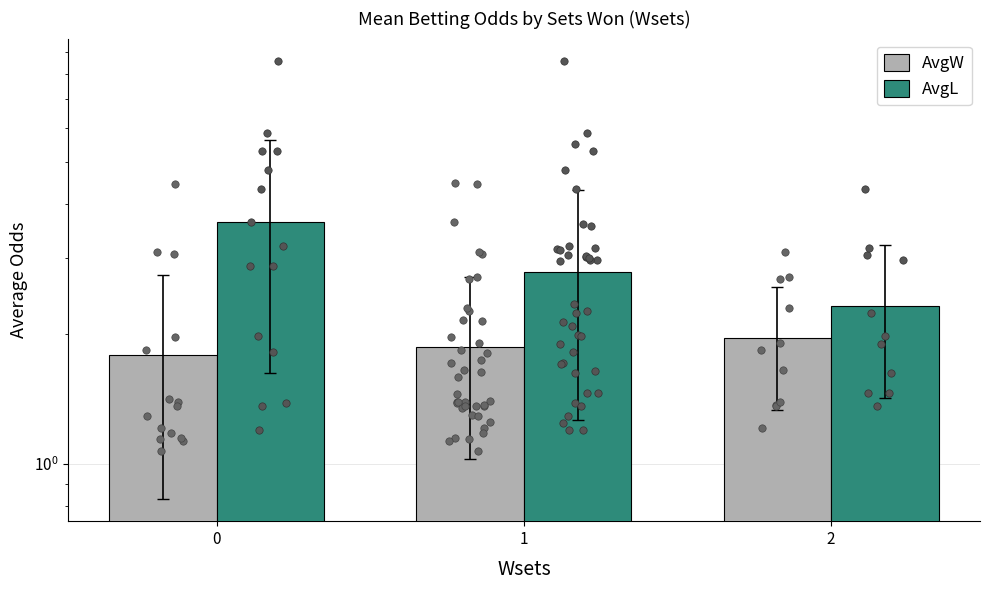

What are all the series names shown in the legend?

AvgW, AvgL